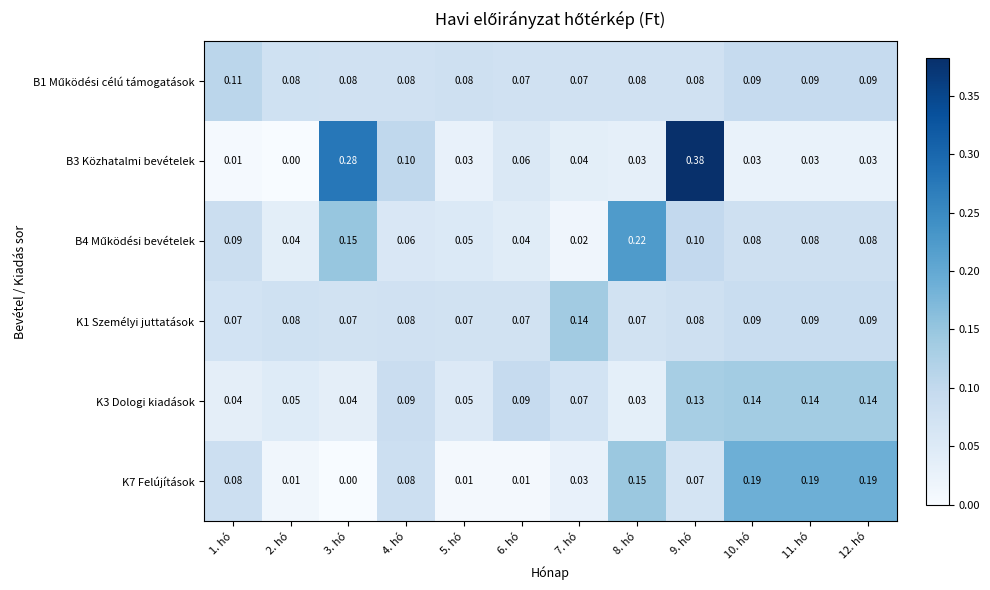

How many series are shown in this chart?

6